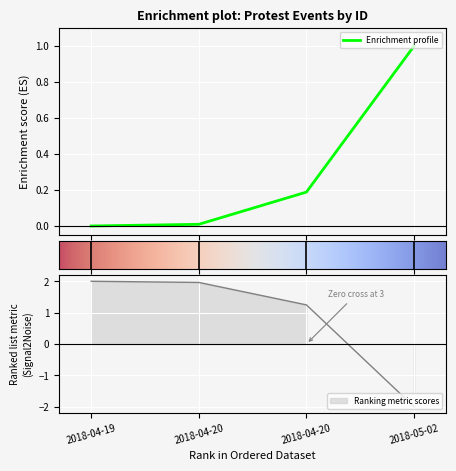

Rank the categories by value from lowest to highest.

2018-04-19, 2018-04-20, 2018-04-20, 2018-05-02